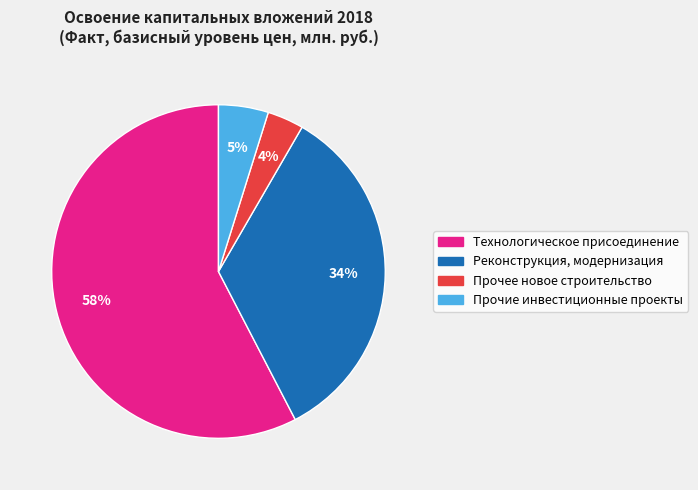

Count the number of slices in the pie.

4